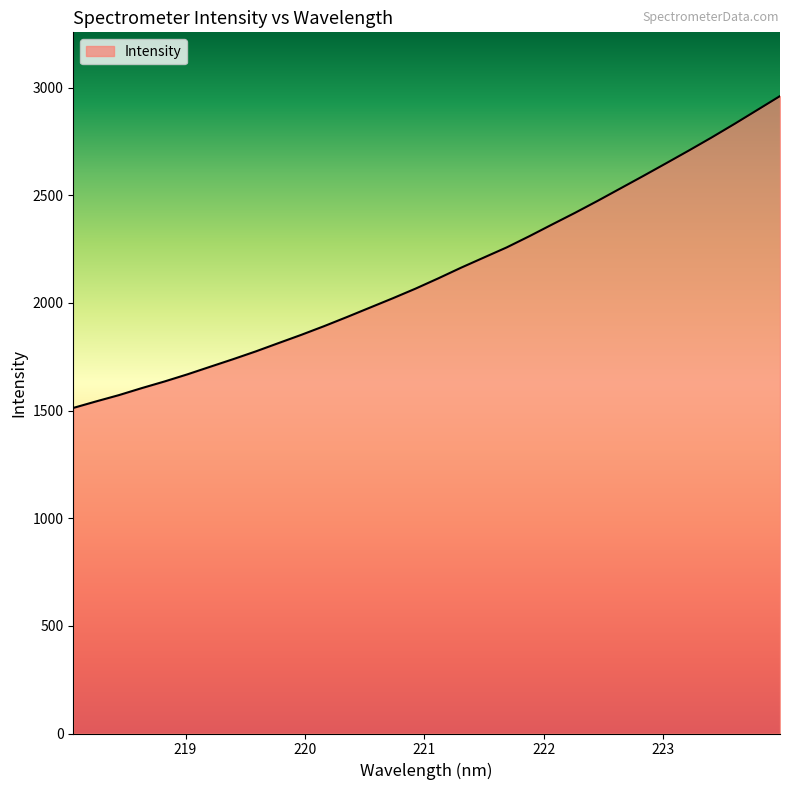

What is the difference between the second highest and second lowest values?

1353.4